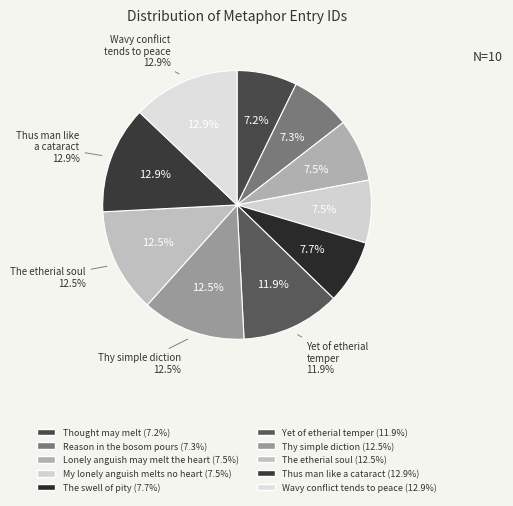

Does Thought may melt represent more than half of the total?

No